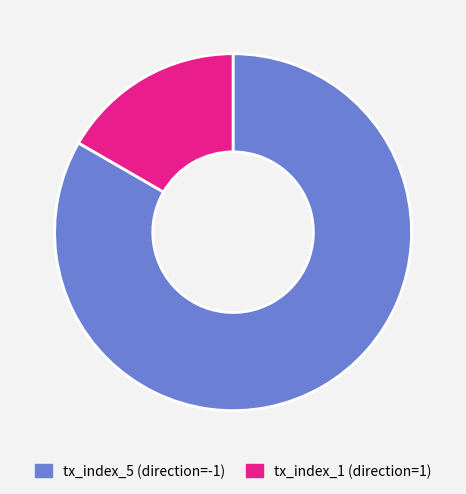

Is tx_index_1 (direction=1) the majority of the pie?

No